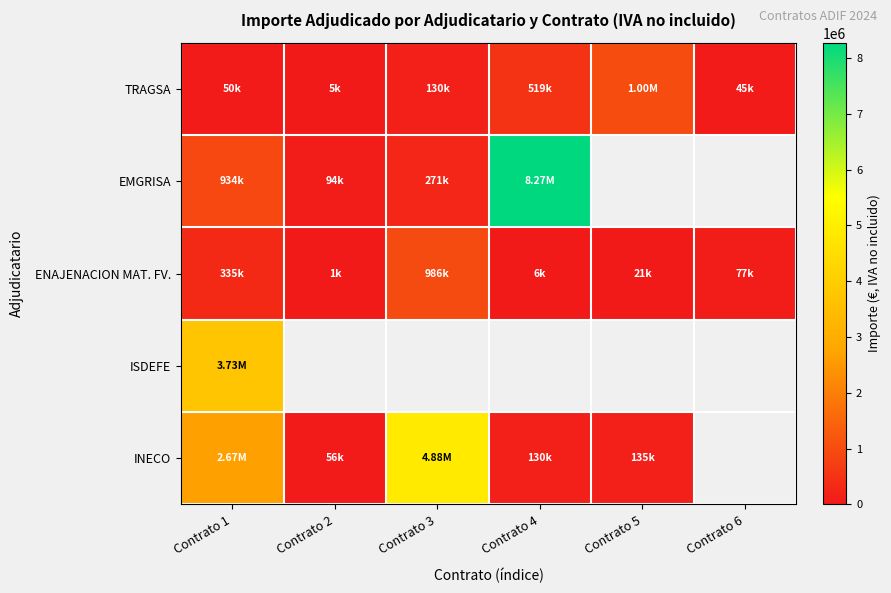

Where is TRAGSA nearest to the value 503372?

Contrato 4